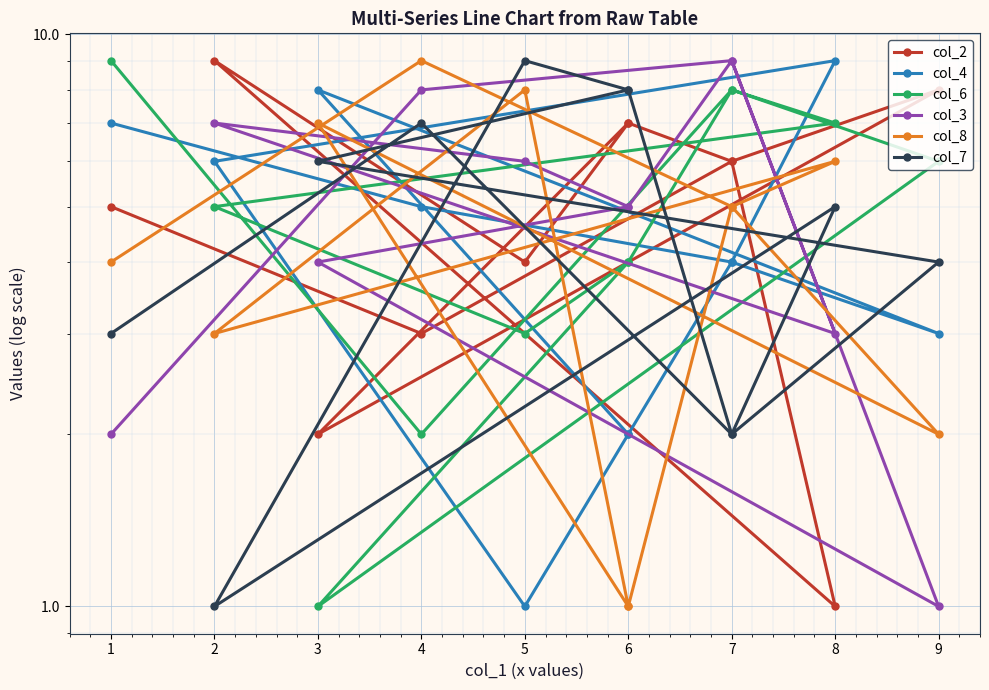

True or false: col_3 has more than 0 interior local peaks.

True